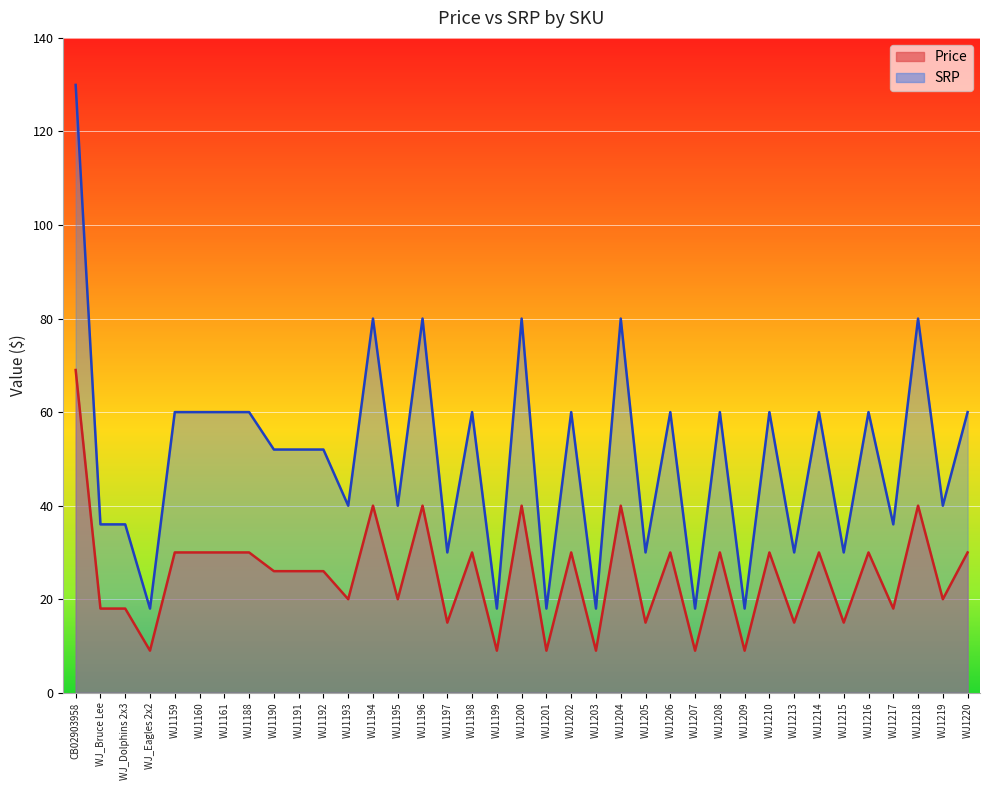

True or false: Price has a value of 34.7 at WJ1219.

False